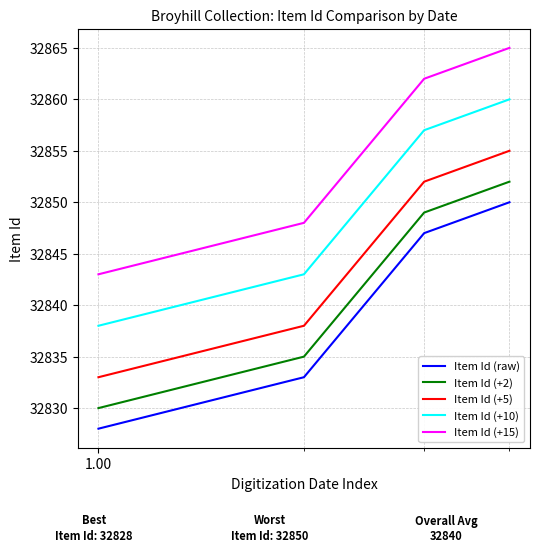

What is the smallest value displayed?

32828